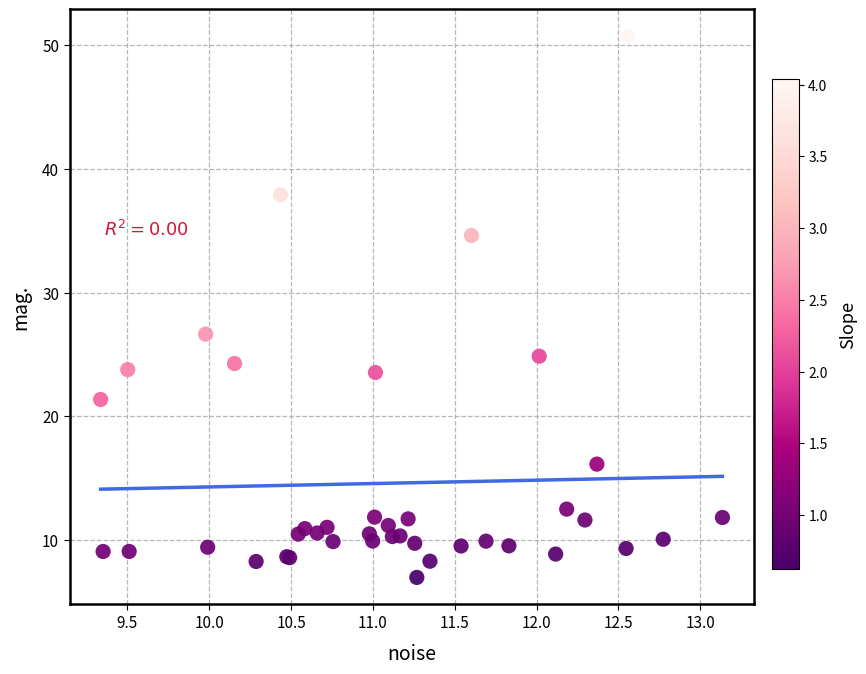

What Y value in the scatter plot is closest to 28?

26.6